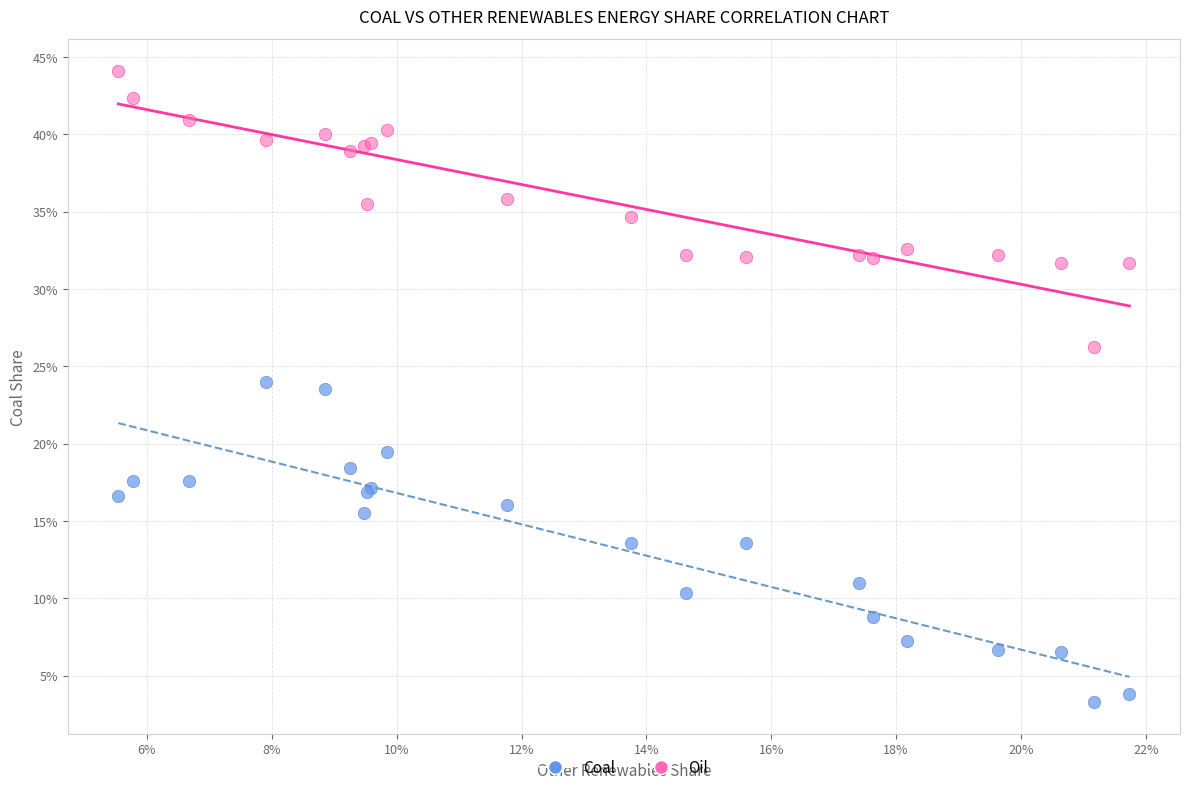

What are all the series names shown in the legend?

Coal, Oil